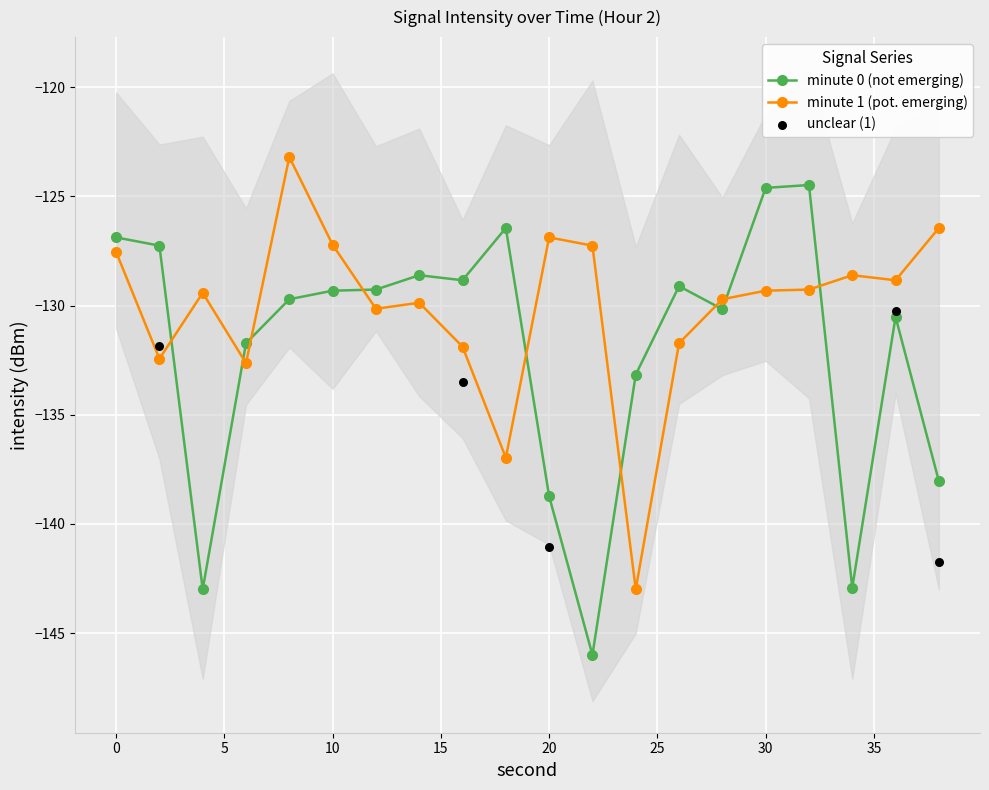

Which series has the largest total across all categories?

minute_1